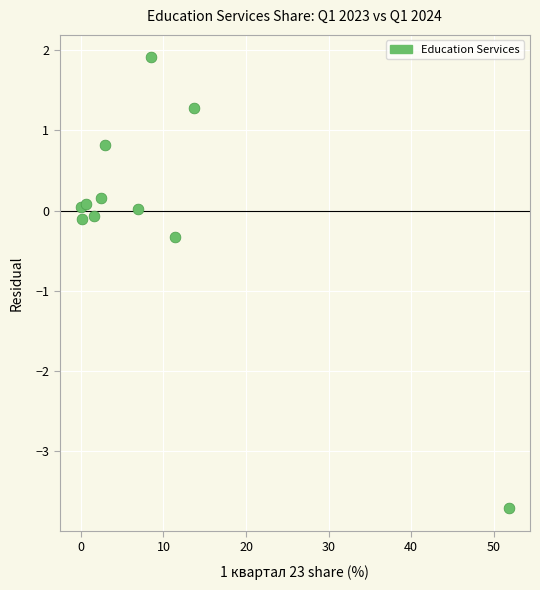

What is the range of Y values (max minus min)?

5.6